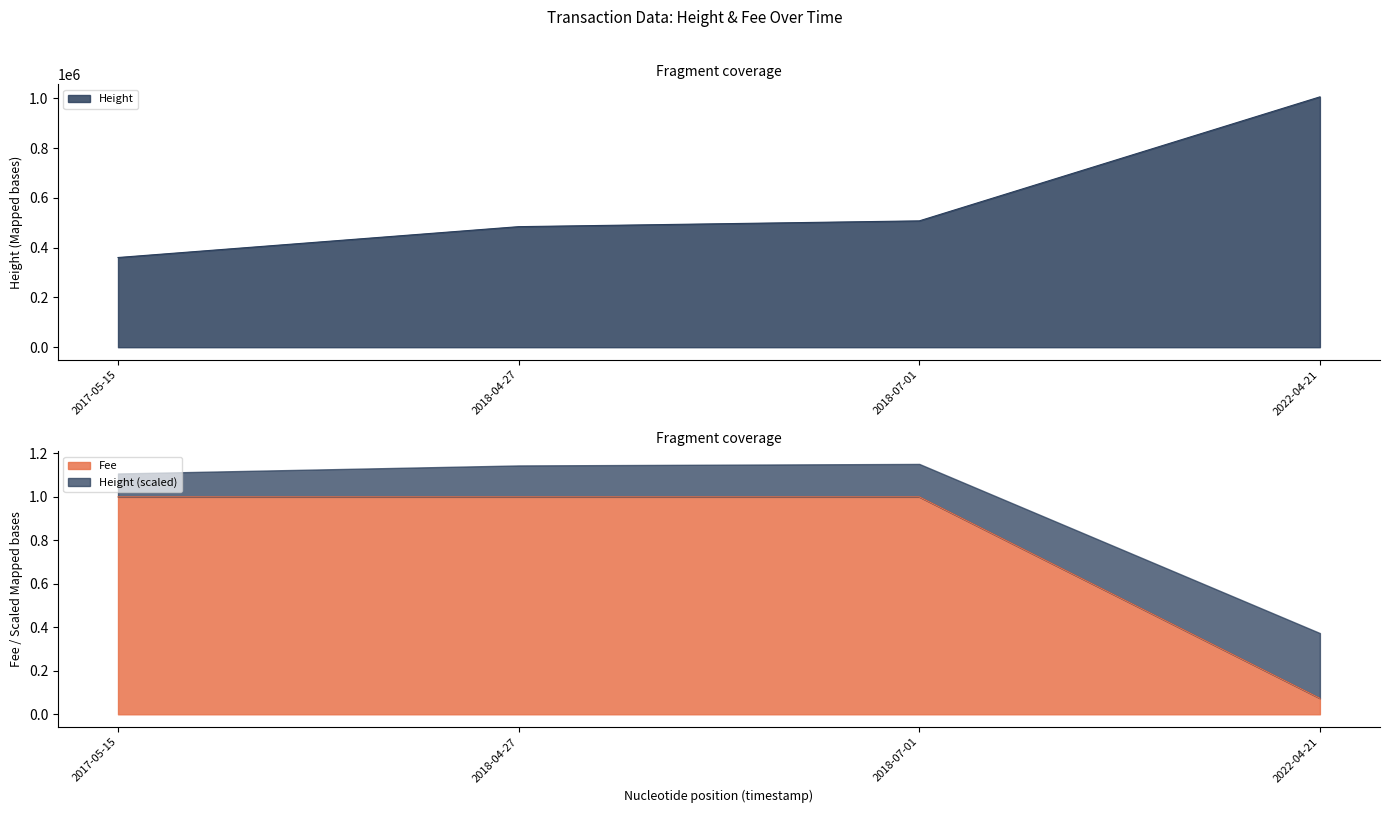

Which has a higher value, 2018-04-27 or 2017-05-15?

2018-04-27